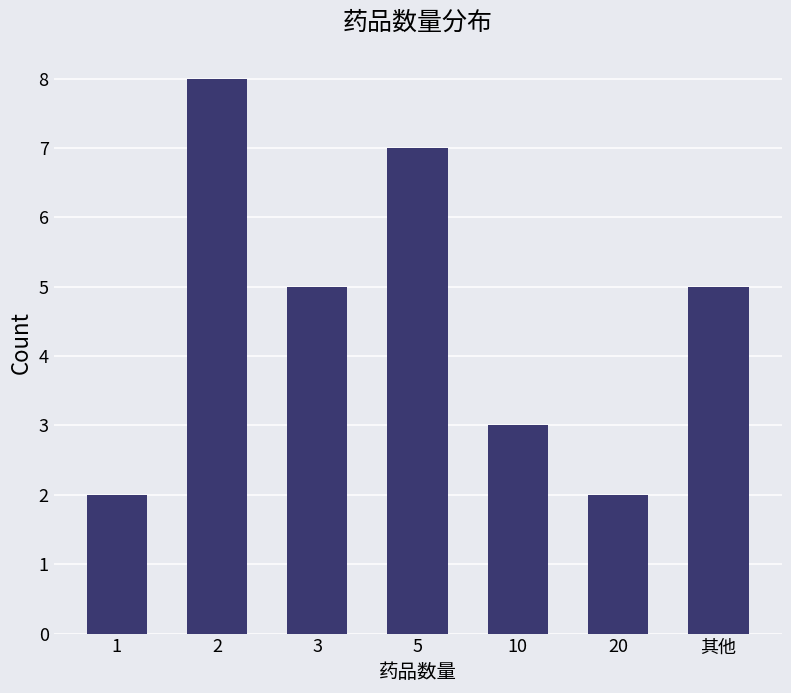

What is the value of the 1st bar from the left?

2